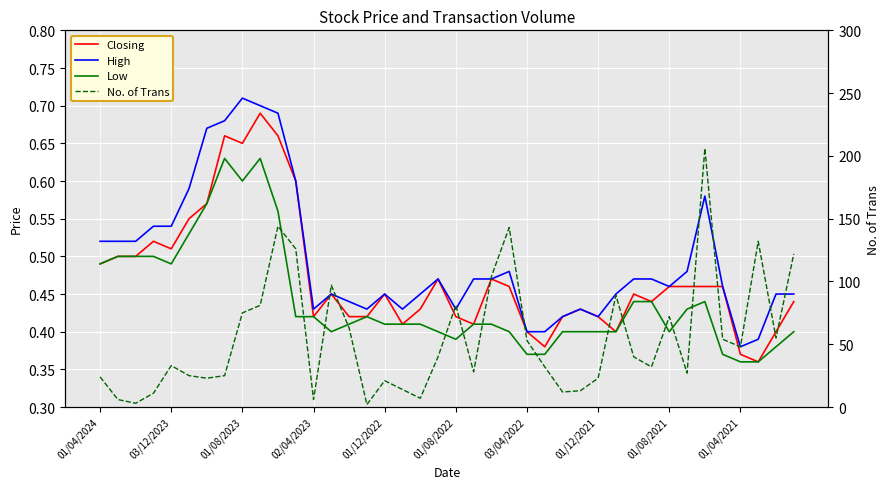

Is it true that No. of Trans equals 27.0 at 33?

True